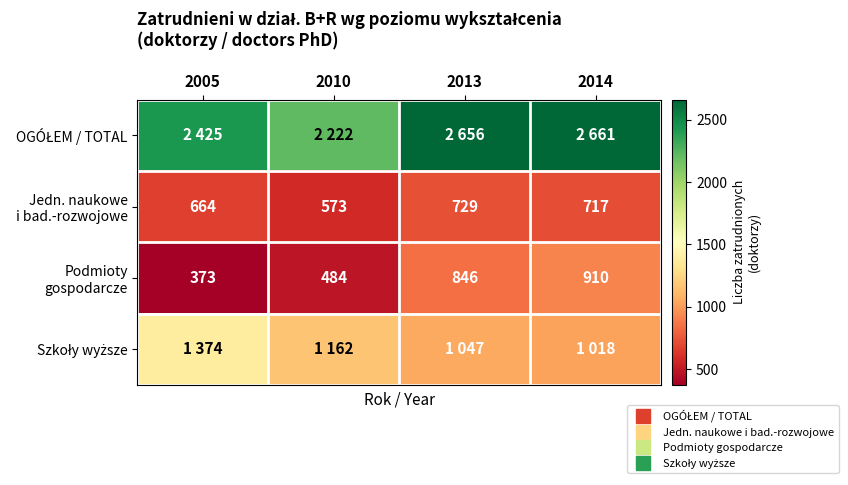

What is the difference between the highest and lowest values at 2005?

2052